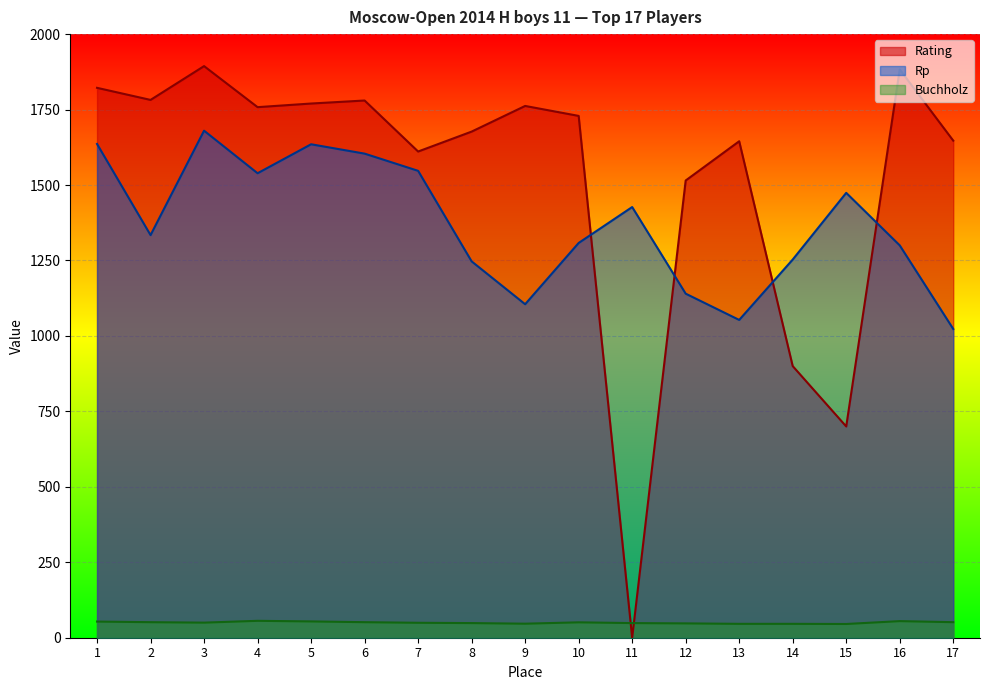

True or false: Rp has a value of 440.1 at 16.

False